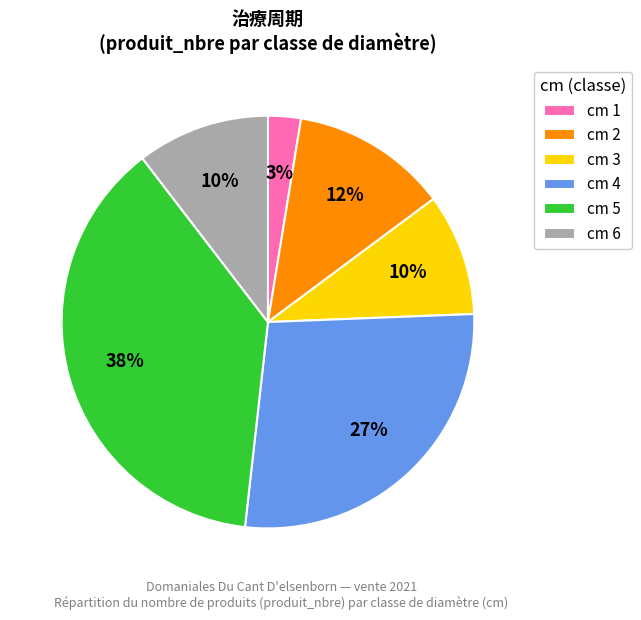

Between cm 6 and cm 1, which is larger?

cm 6